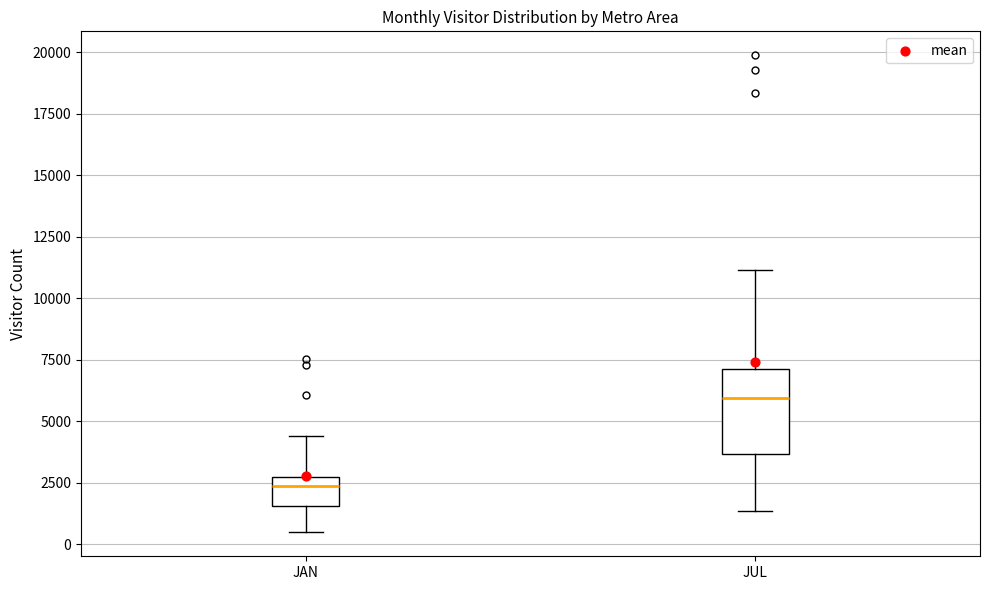

Reading left to right, transcribe this box plot: for each box, give where its median line is, the range the box spans, and where its two whiskers end, as read against the y-axis. The values are not printed on the chart, so give them approximately, as read against the axis.

JAN: median 2500, box 1500 to 3000, whiskers 500 to 4500
JUL: median 6000, box 3500 to 7000, whiskers 1500 to 11000